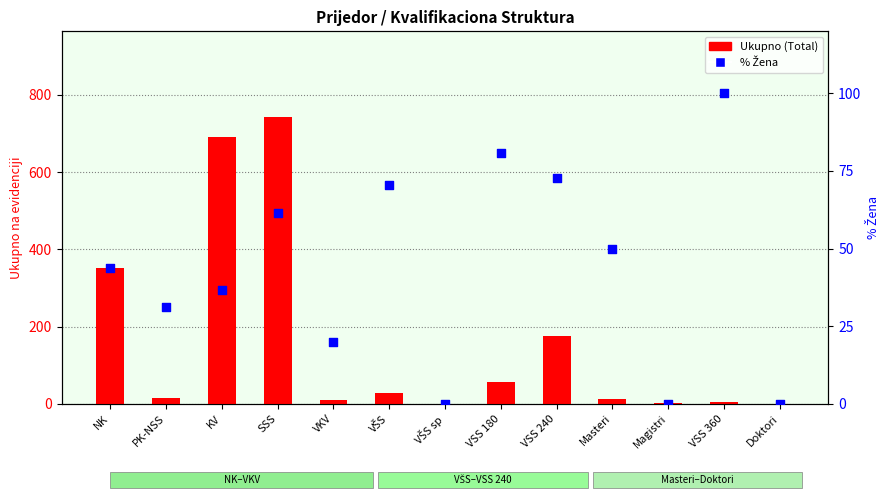

Which series reaches the minimum Y coordinate?

Ukupno (Total)